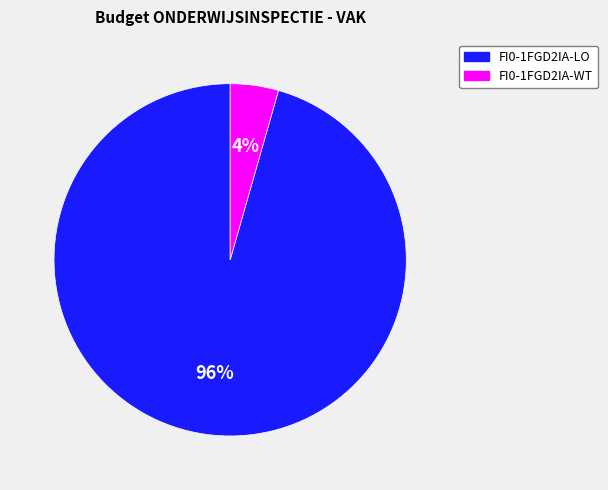

Which has a higher value, FI0-1FGD2IA-LO or FI0-1FGD2IA-WT?

FI0-1FGD2IA-LO